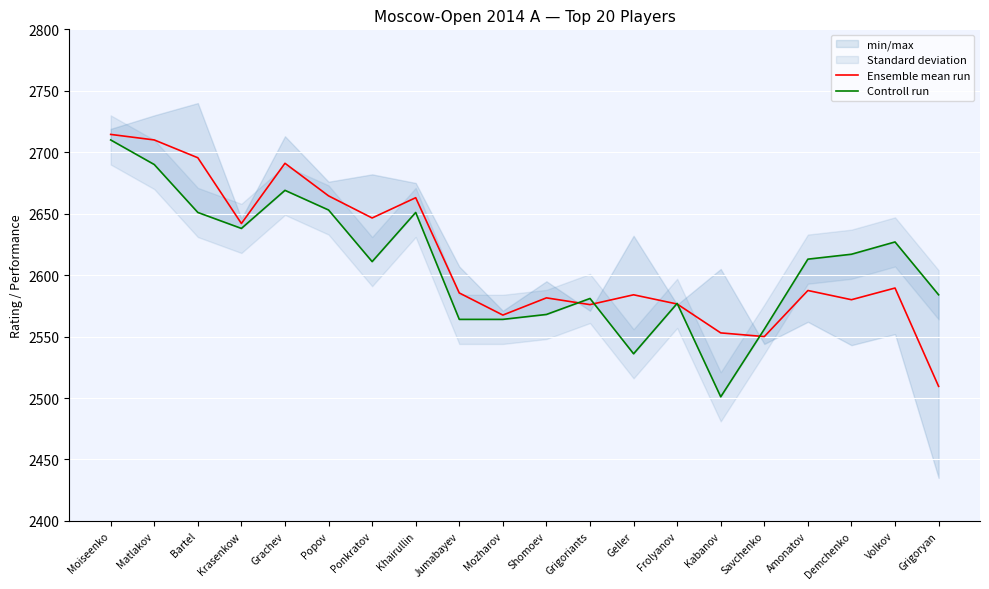

How many distinct data groups are displayed?

2